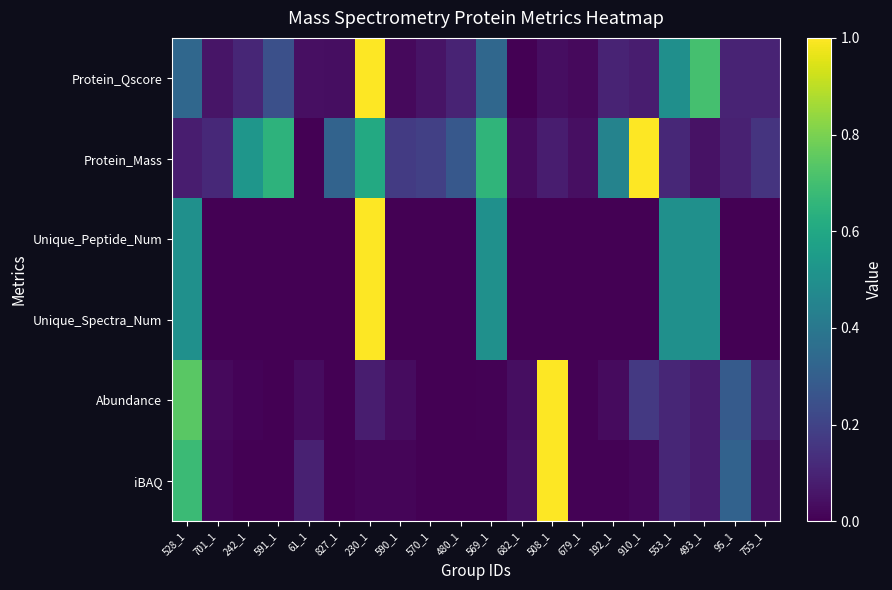

What is the greatest value displayed?

1.0